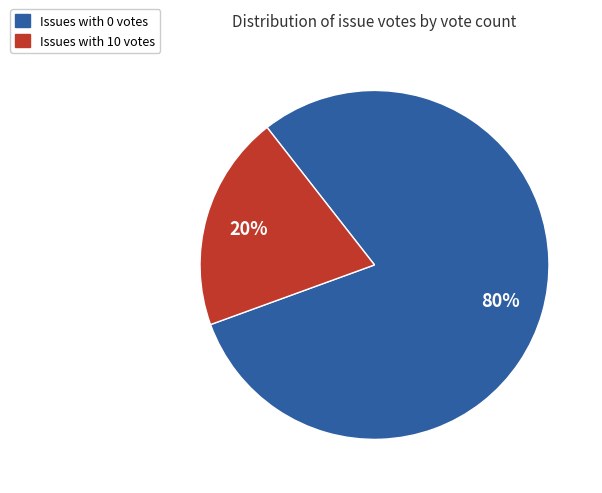

Is there any slice that represents more than half of the pie?

Yes